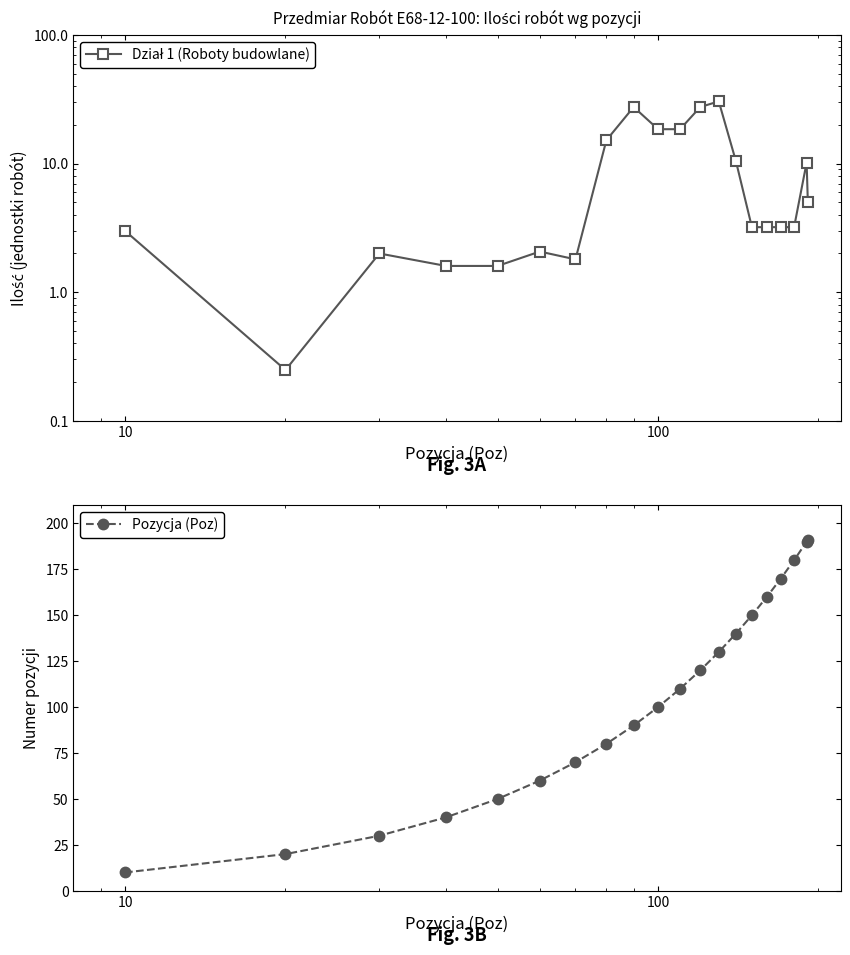

How many data points in Dział 1 (Roboty budowlane) are above 3?

13